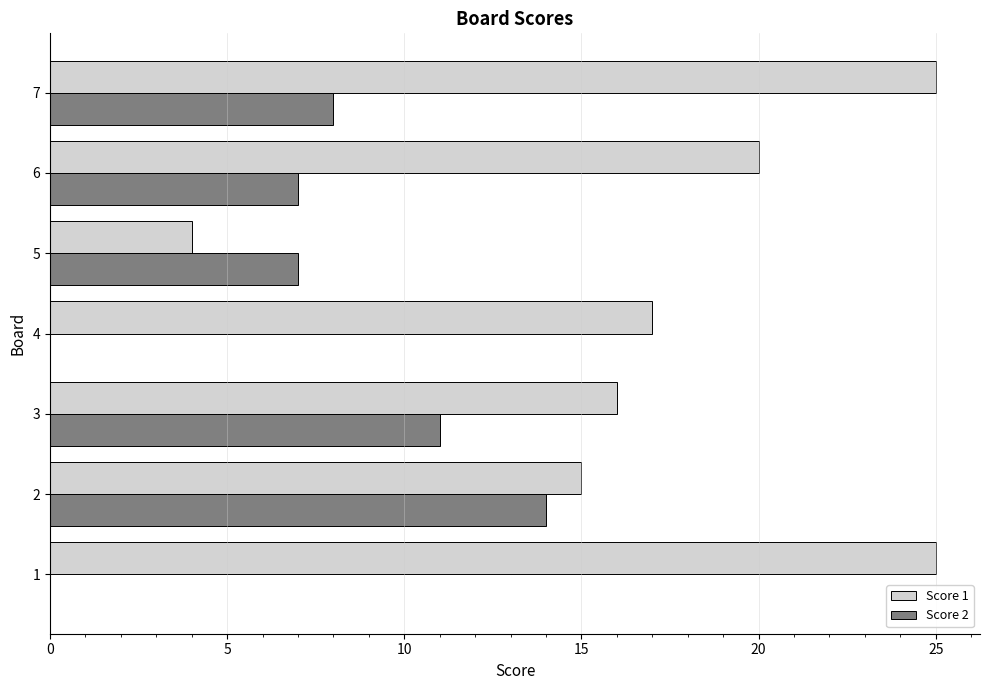

Where is Score 1 nearest to the value 14?

2